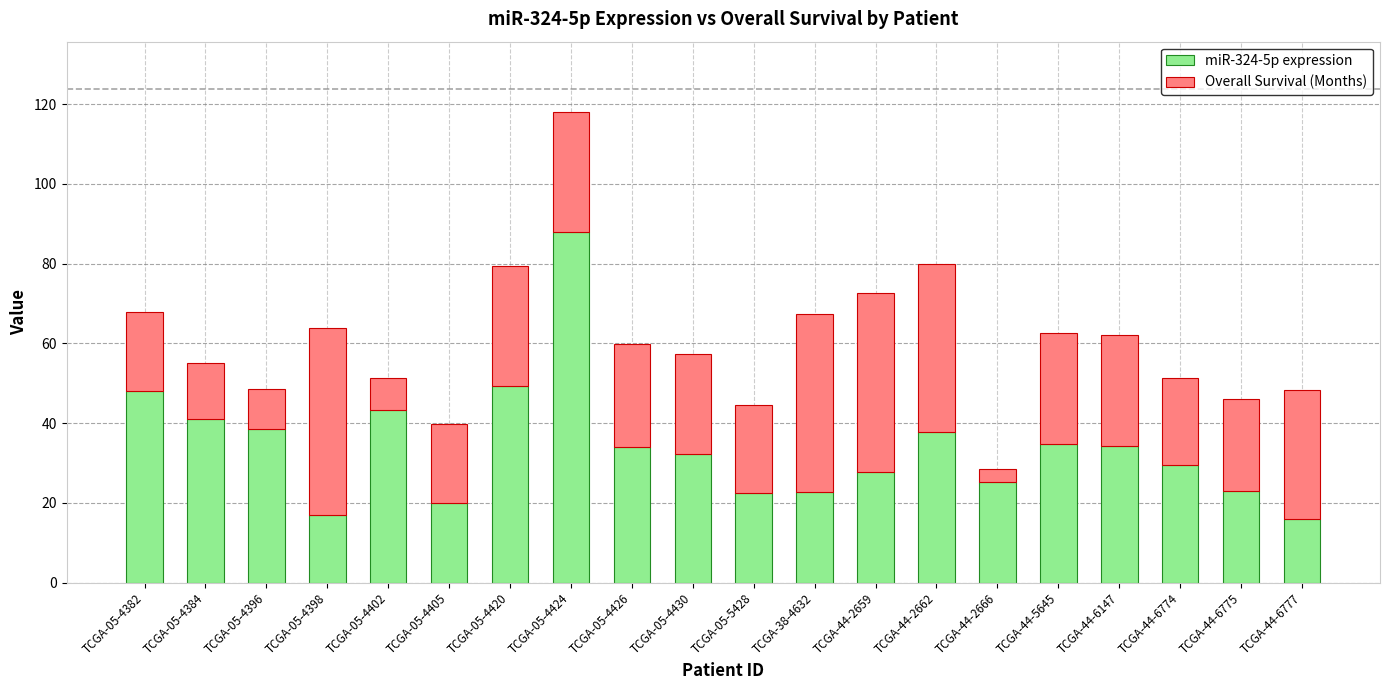

What is the difference between the maximum and minimum values in the miR-324-5p expression series?

72.0